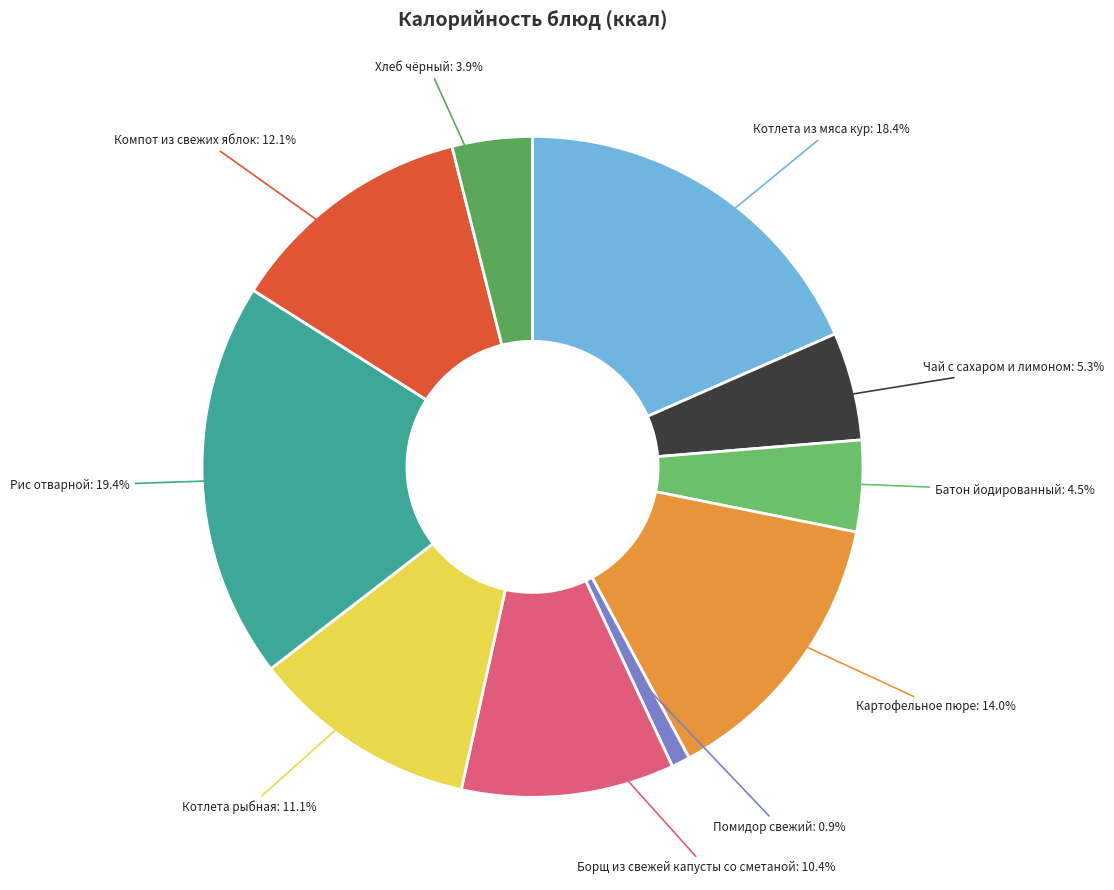

How many segments does this pie chart have?

10